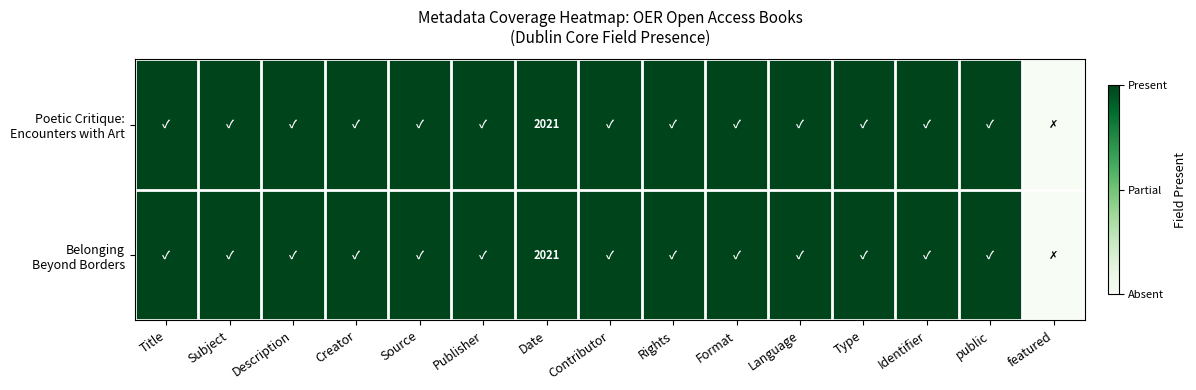

At Title, list the series in order from largest to smallest.

Poetic Critique: Encounters with Art, Belonging Beyond Borders